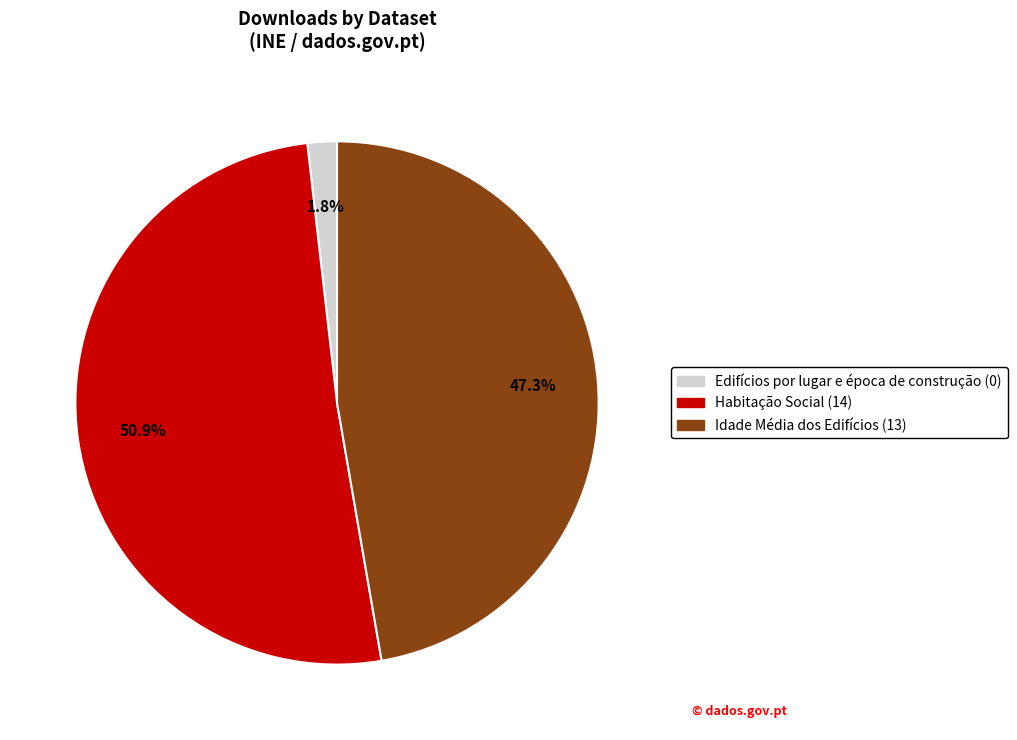

Is Habitação Social the majority of the pie?

Yes